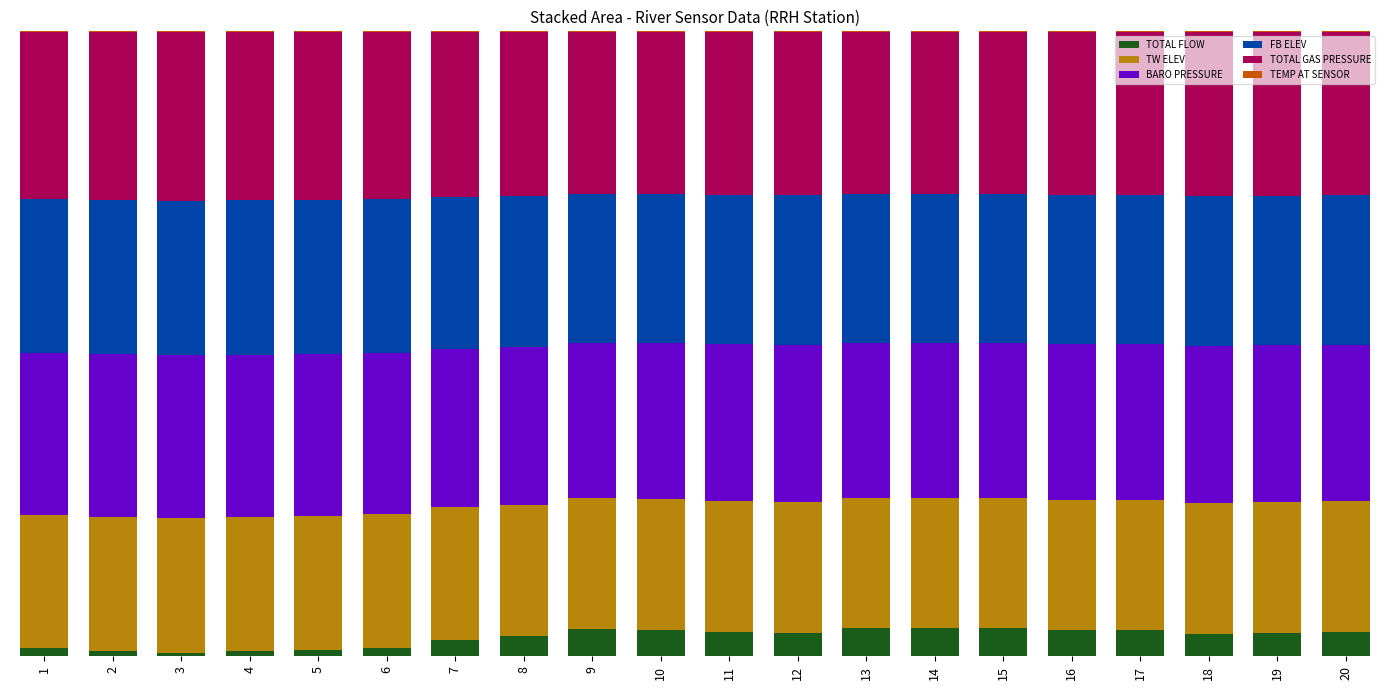

Are the bars grouped side by side (vs. stacked)?

No